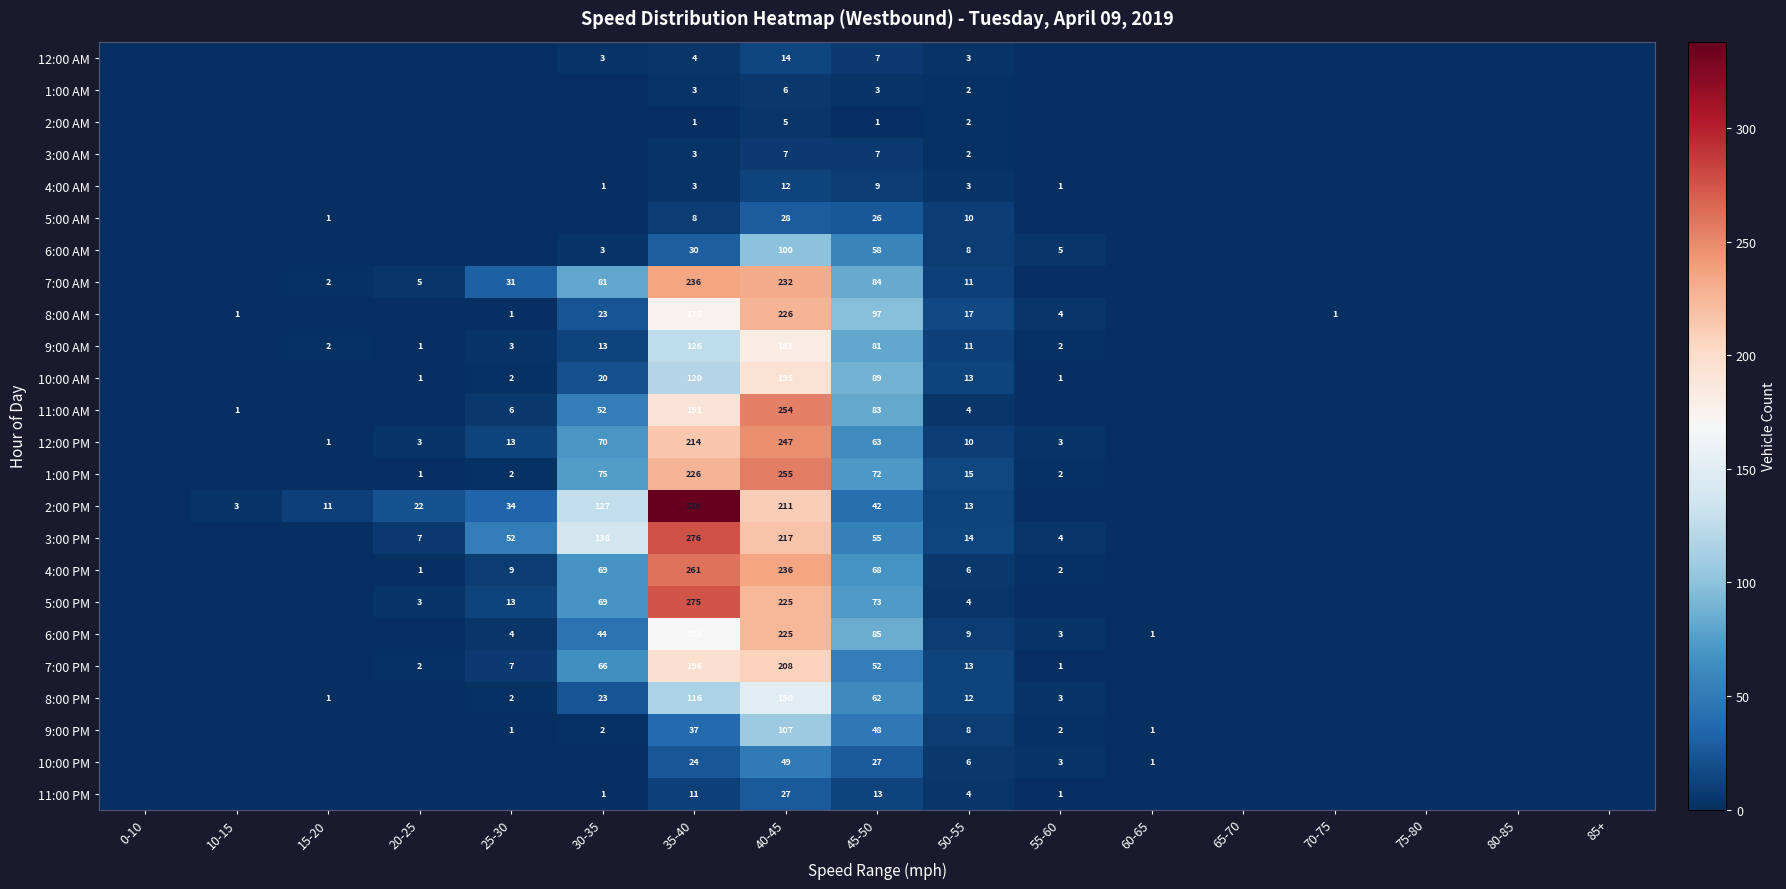

True or false: 7:00 PM has a value of 2 at 20-25.

True